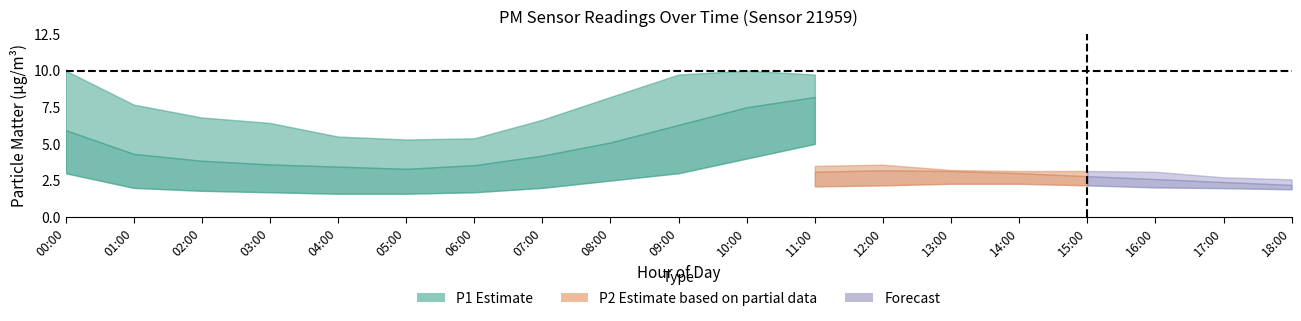

True or false: P2_lower and P2_upper cross at least once.

False